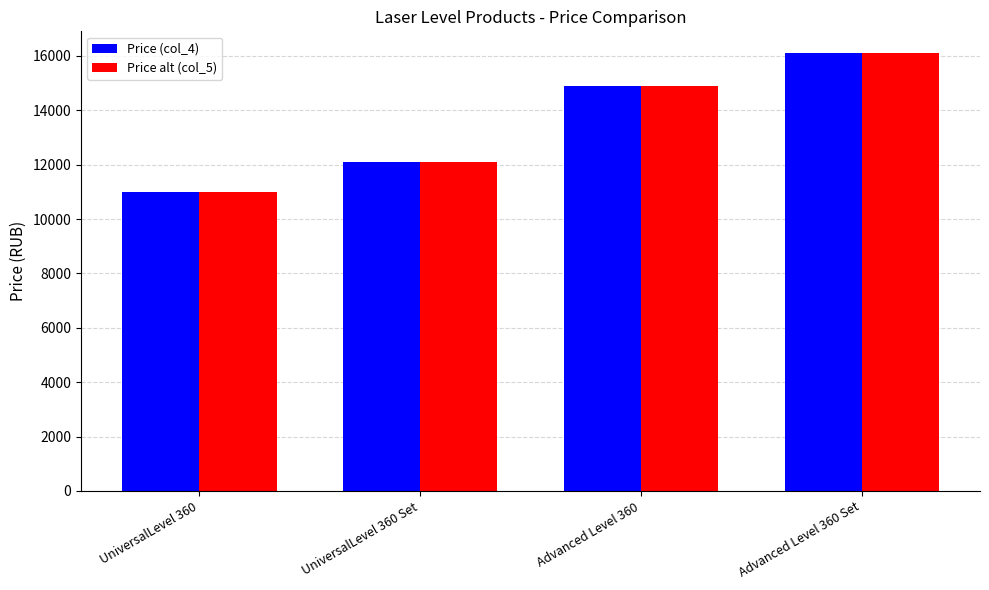

What is the value of the Price (col_4) bar at the 1st from the left?

11000